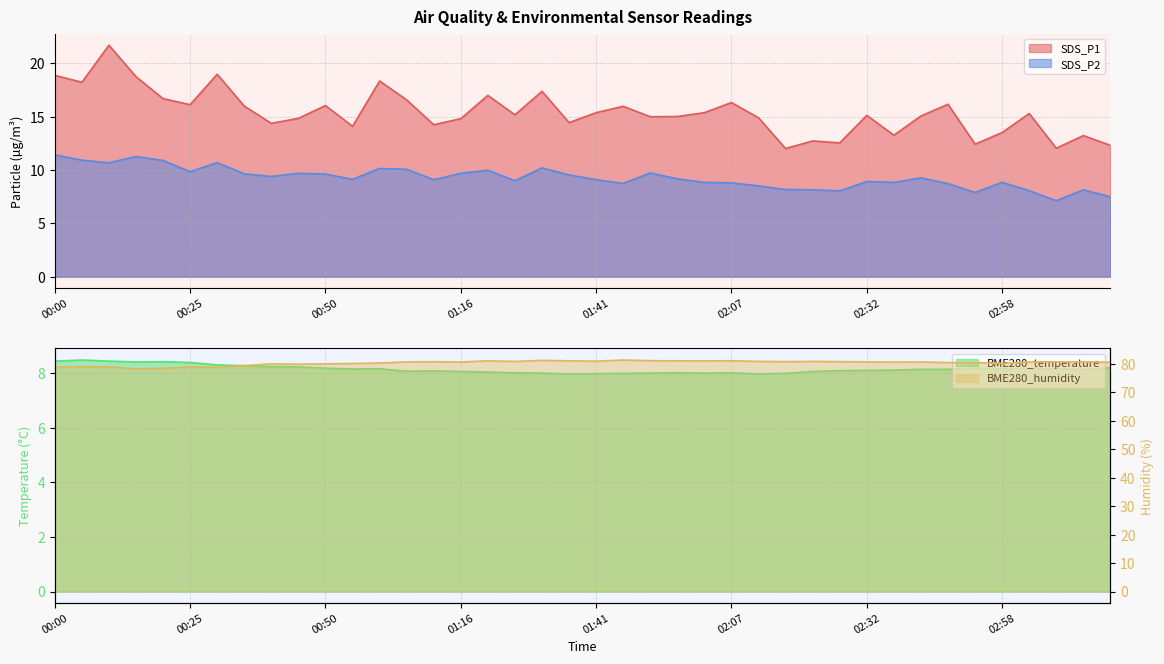

At how many categories does at least one series exceed 8?

40